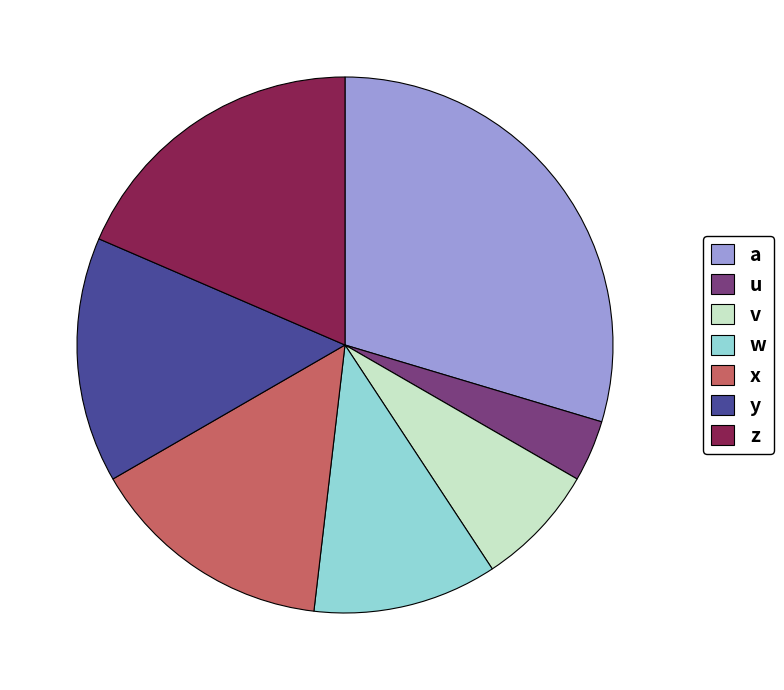

True or false: a accounts for 24% of the total.

False